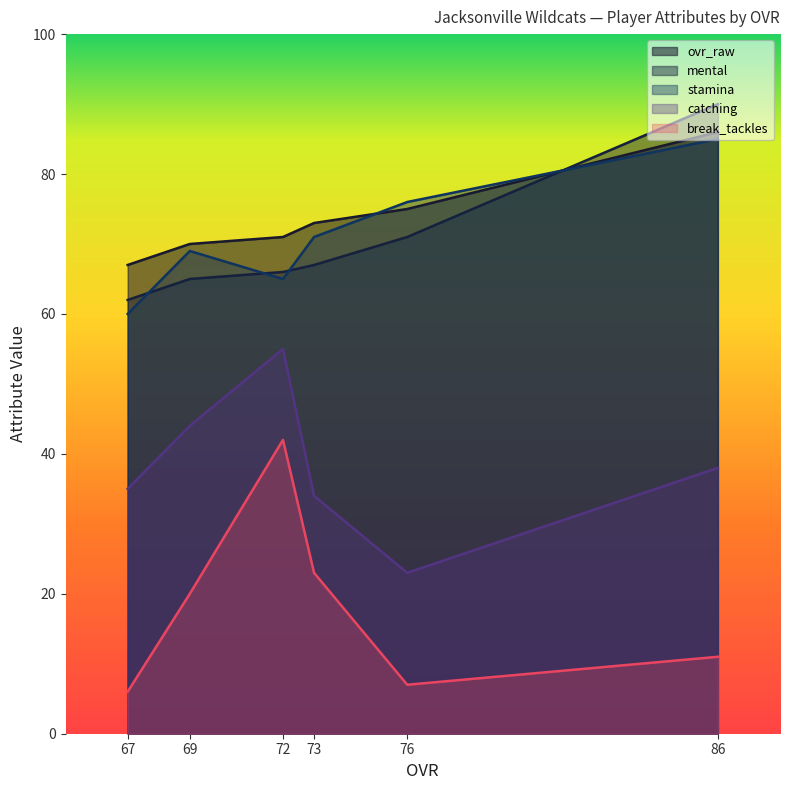

Between 86 and 73, which series saw the biggest shift?

mental